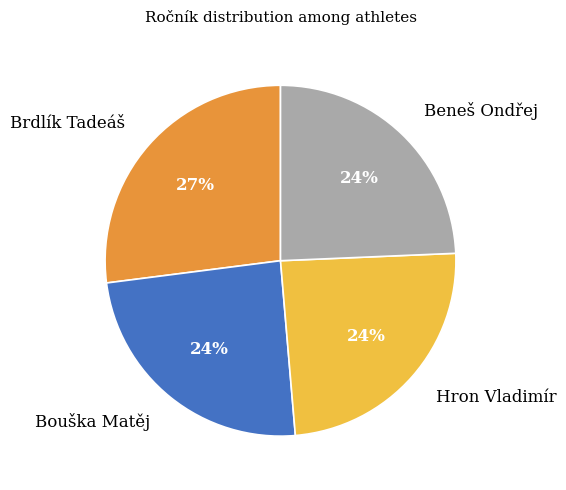

The Hron Vladimír slice represents 24% of the pie. True or false?

True